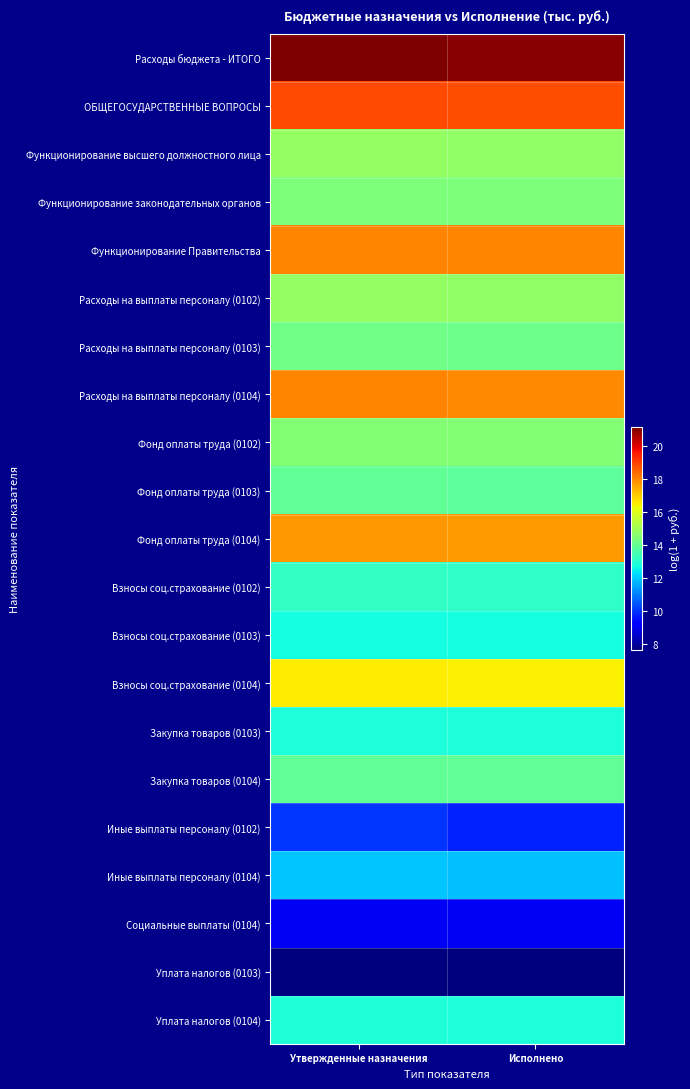

What is the spread (max minus min) of values at Утвержденные назначения?

13.6